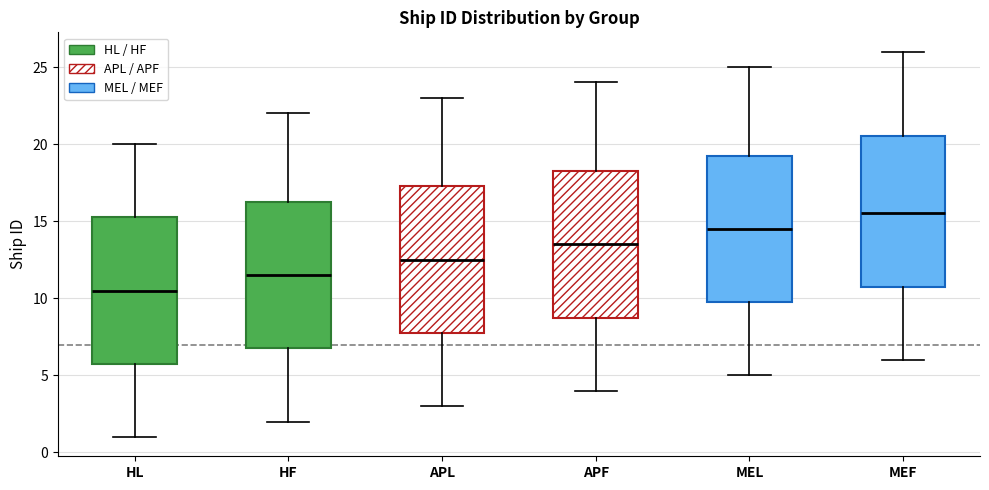

Which box's median line is the lowest?

HL